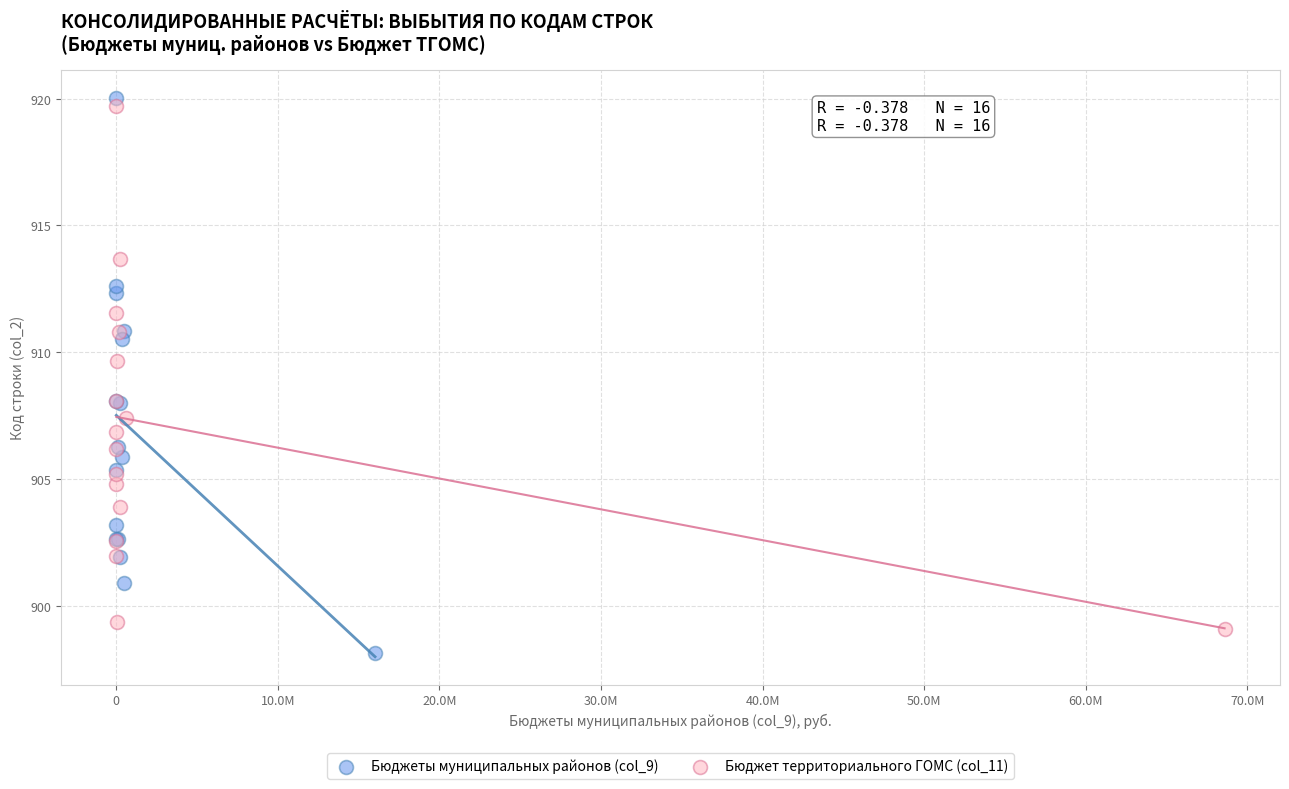

Which series contains the highest Y value?

Бюджеты муниципальных районов (col_9)